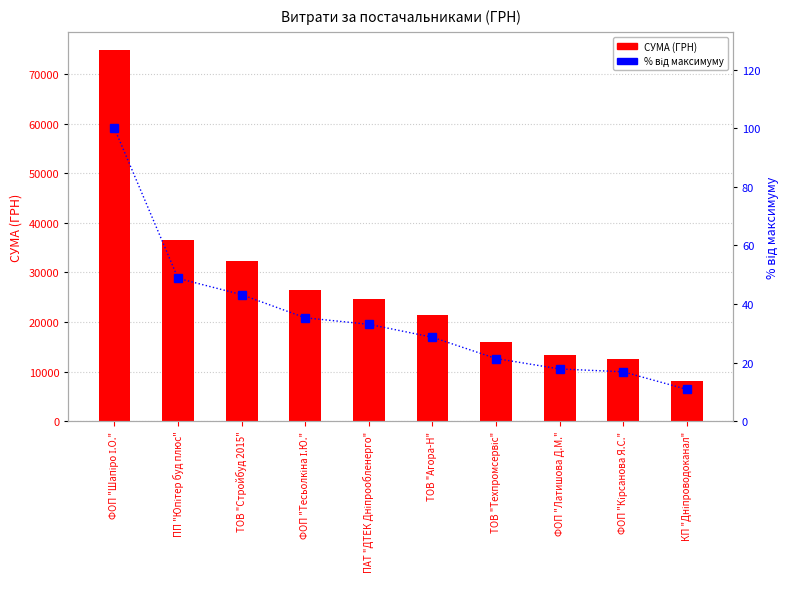

Reading left to right, what are all the values shown in this chart?

СУМА (ГРН): ФОП "Шапіро І.О."=74837.2	ПП "Юпітер буд плюс"=36490.0	ТОВ "Стройбуд 2015"=32323.2	ФОП "Тесьолкіна І.Ю."=26400.6	ПАТ "ДТЕК Дніпрообленерго"=24737.1	ТОВ "Агора-Н"=21430.0	ТОВ "Техпромсервіс"=15984.0	ФОП "Латишова Д.М."=13320.0	ФОП "Кірсанова Я.С."=12590.0	КП "Дніпроводоканал"=8094.8
% від максимуму: ФОП "Шапіро І.О."=100.0	ПП "Юпітер буд плюс"=48.8	ТОВ "Стройбуд 2015"=43.2	ФОП "Тесьолкіна І.Ю."=35.3	ПАТ "ДТЕК Дніпрообленерго"=33.1	ТОВ "Агора-Н"=28.6	ТОВ "Техпромсервіс"=21.4	ФОП "Латишова Д.М."=17.8	ФОП "Кірсанова Я.С."=16.8	КП "Дніпроводоканал"=10.8